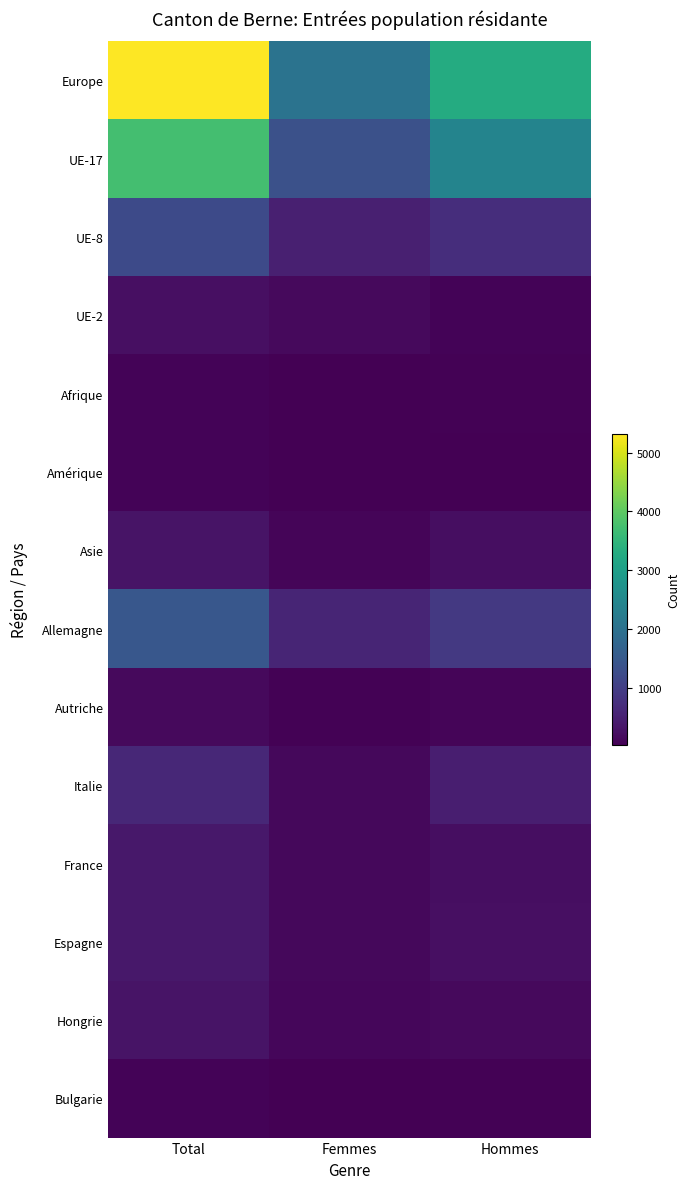

At how many categories does at least one series exceed 3415?

1